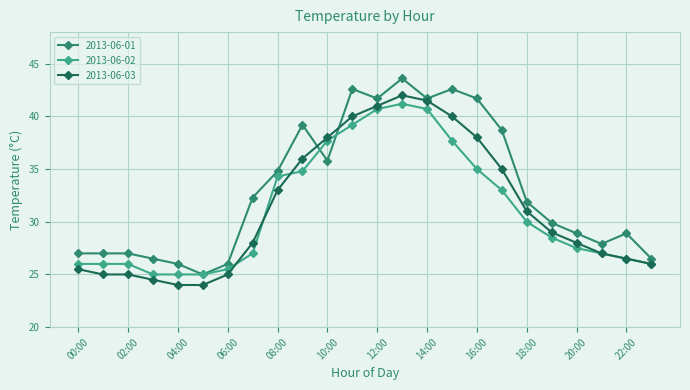

After their last crossing, which series has the higher values: 2013-06-03 or 2013-06-01?

2013-06-01